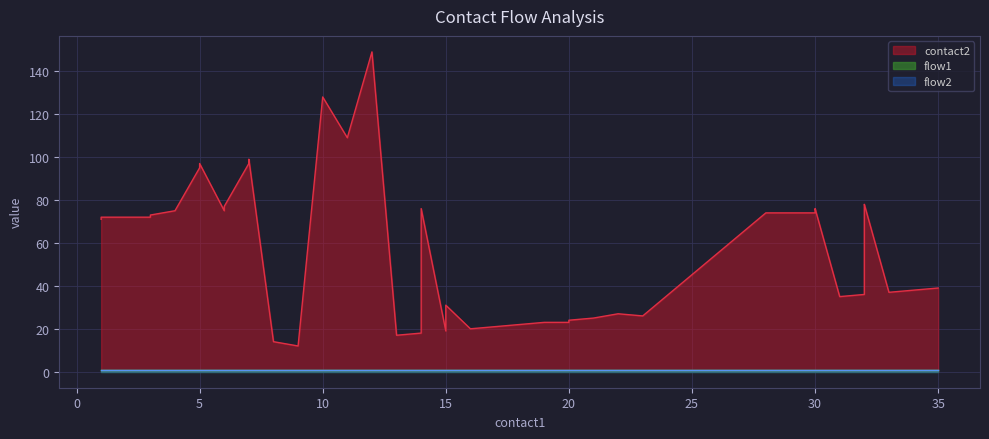

What are all the series names shown in the legend?

contact2, flow1, flow2